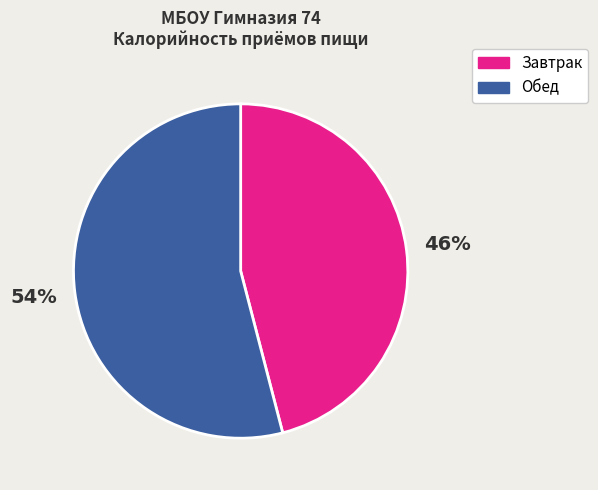

What percentage is the Завтрак slice, to the nearest percent?

46%